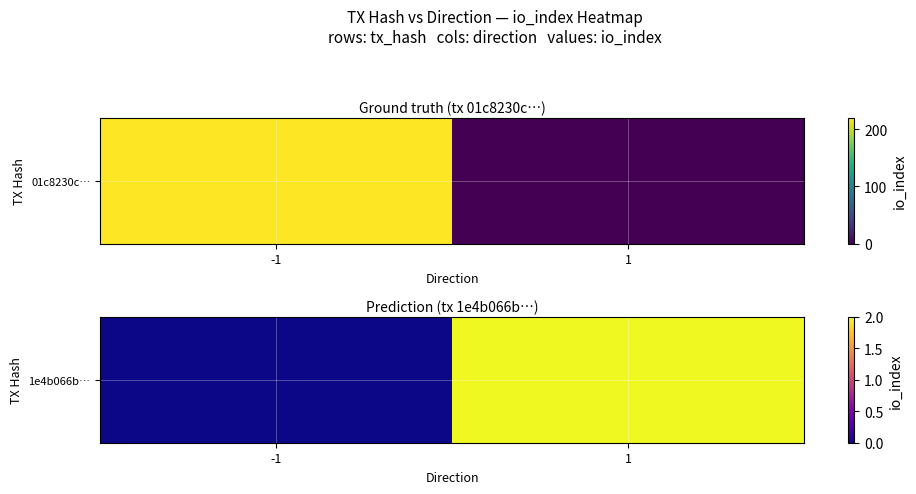

Reading left to right, transcribe all the data shown in this chart.

0	2